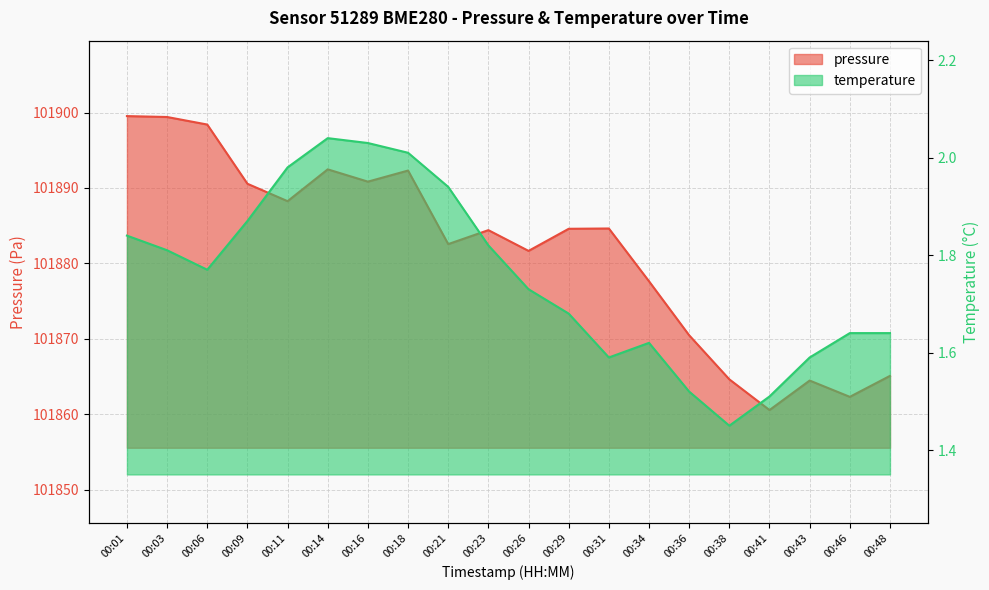

At 00:16, list the series in order from largest to smallest.

pressure, temperature